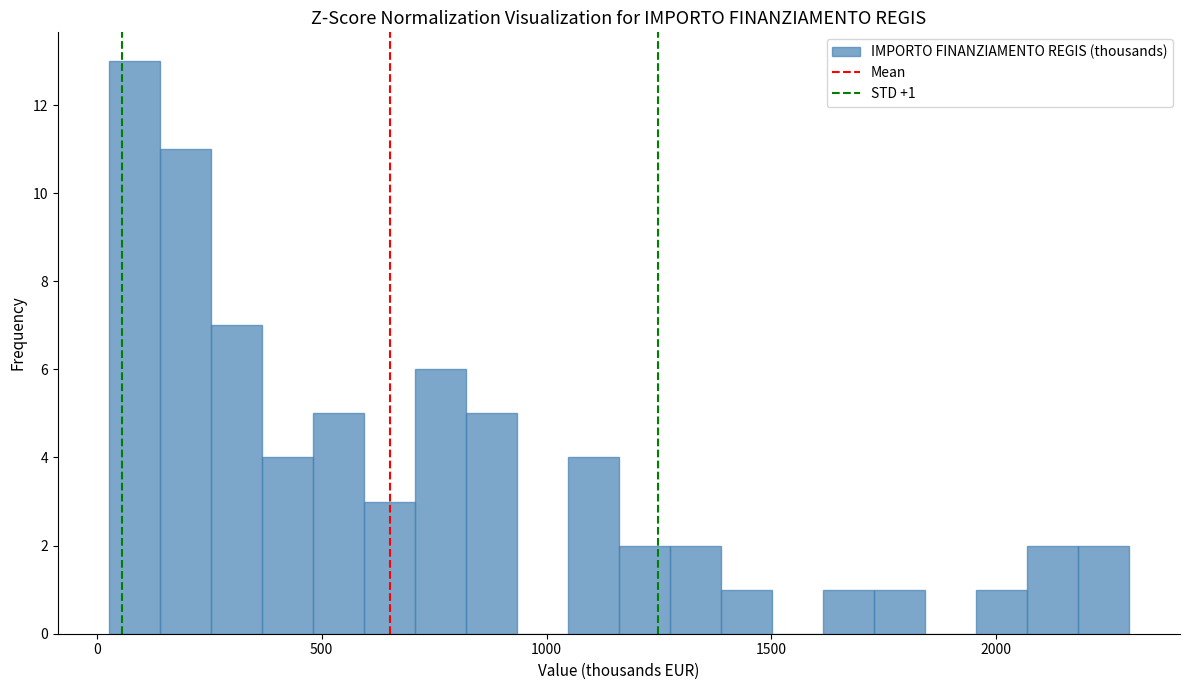

Around what value on the x-axis is the tallest bar? Give the approximate position of its centre, as read against the axis.

100